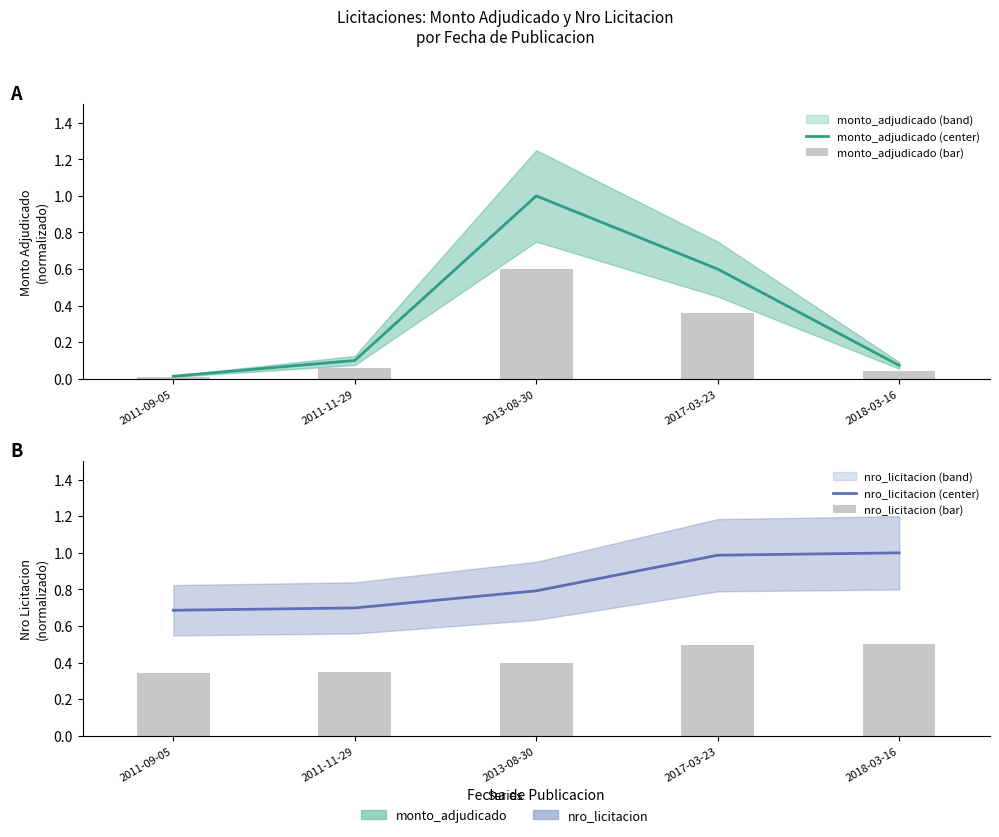

At which category is the sum across all series the highest?

2013-08-30